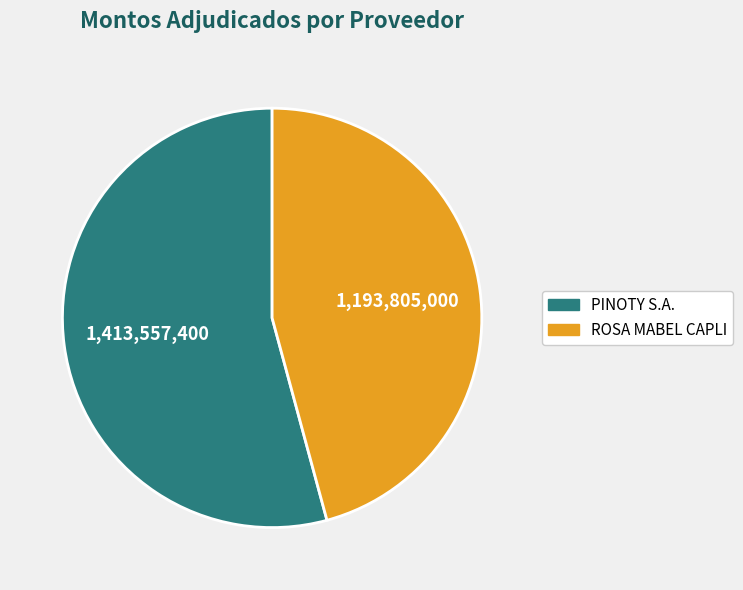

Rank the categories by value from lowest to highest.

ROSA MABEL CAPLI, PINOTY S.A.